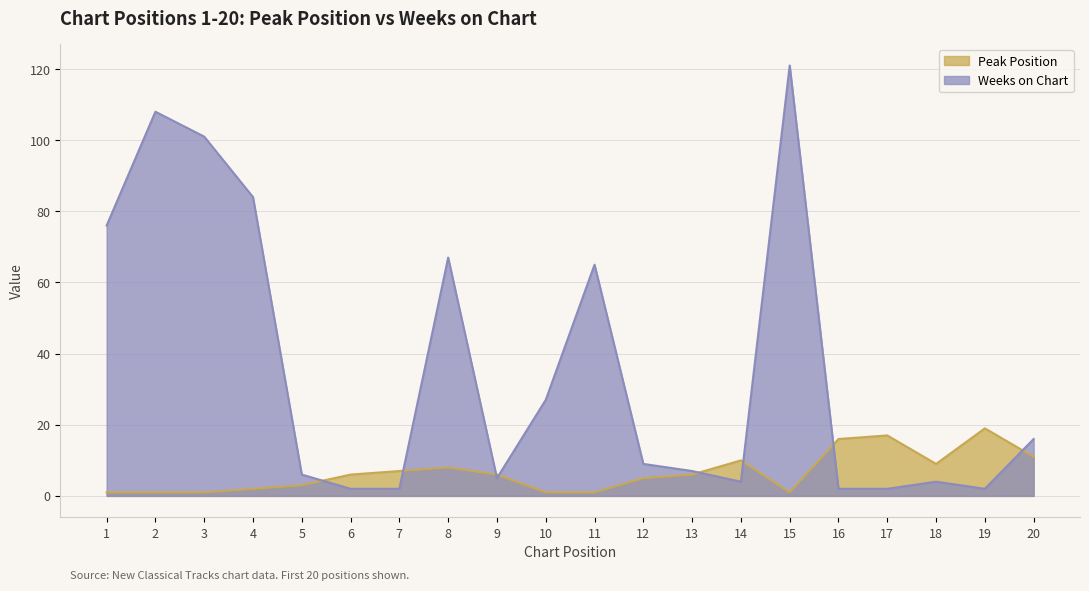

What is the sum of all Peak Position values?

131